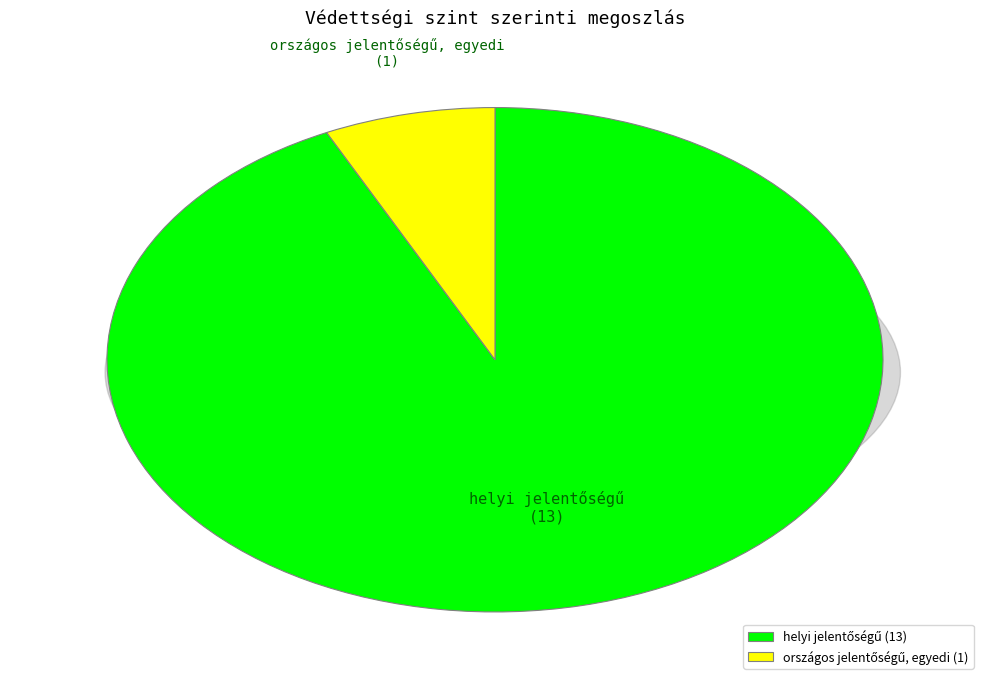

Combined, what portion of the pie is helyi jelentőségű and országos jelentőségű, egyedi?

100.0%